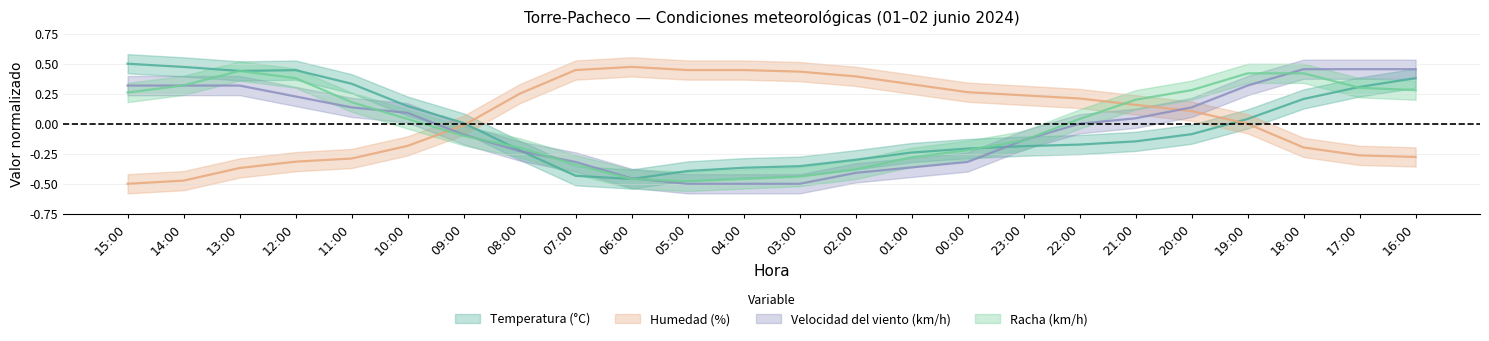

True or false: Humedad (%) has more than 2 points higher than both neighbors.

False